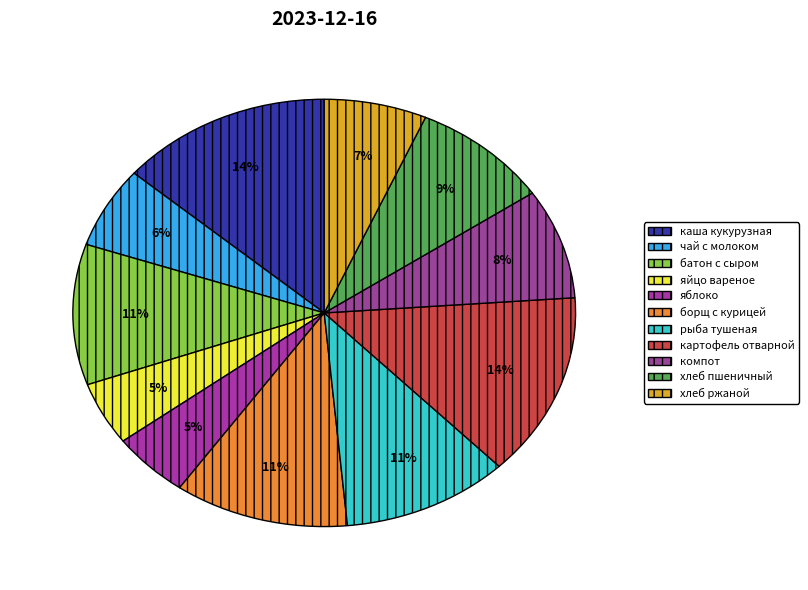

What is the smallest slice in the pie chart?

яйцо вареное